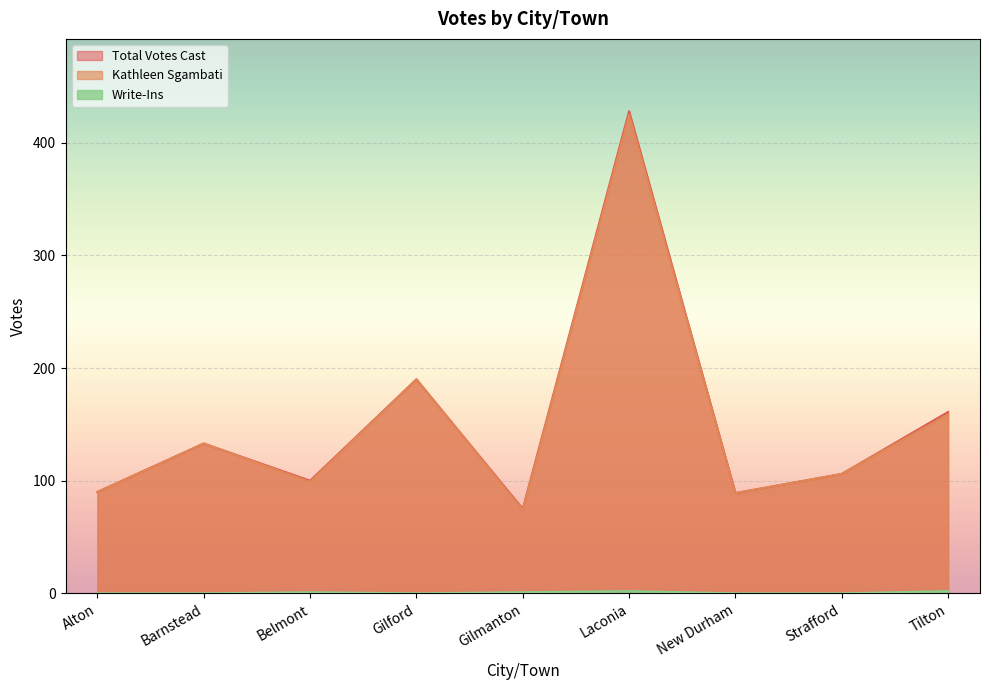

Reading right to left, transcribe all the data shown in this chart.

Total Votes Cast: 161	106	89	428	75	190	100	133	90
Kathleen Sgambati: 159	106	89	425	74	190	99	133	90
Write-Ins: 2	0	0	2	1	0	1	0	0